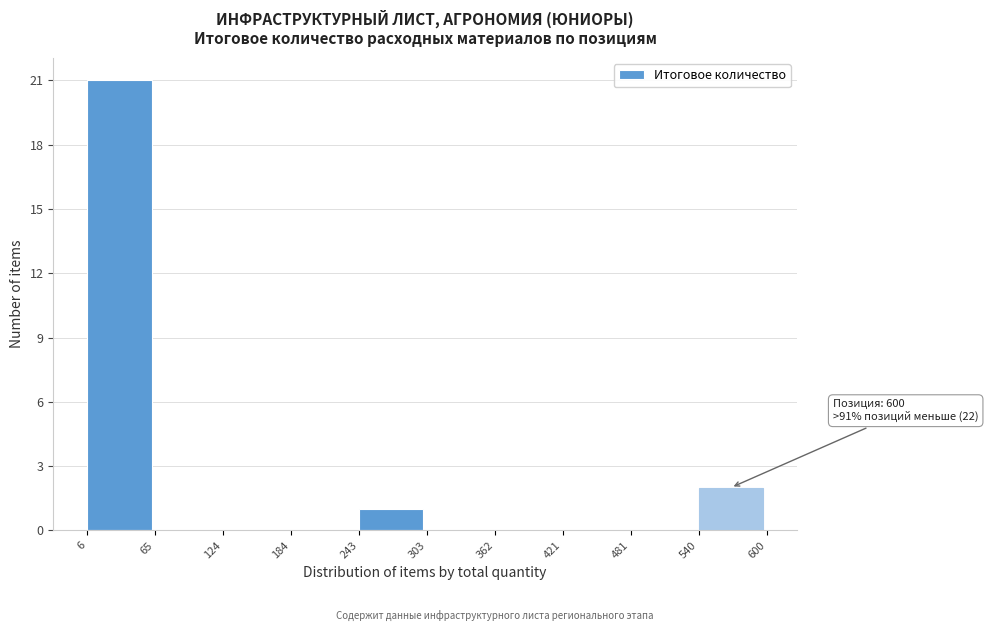

Over which range of the x-axis is the bar tallest?

6 to 65